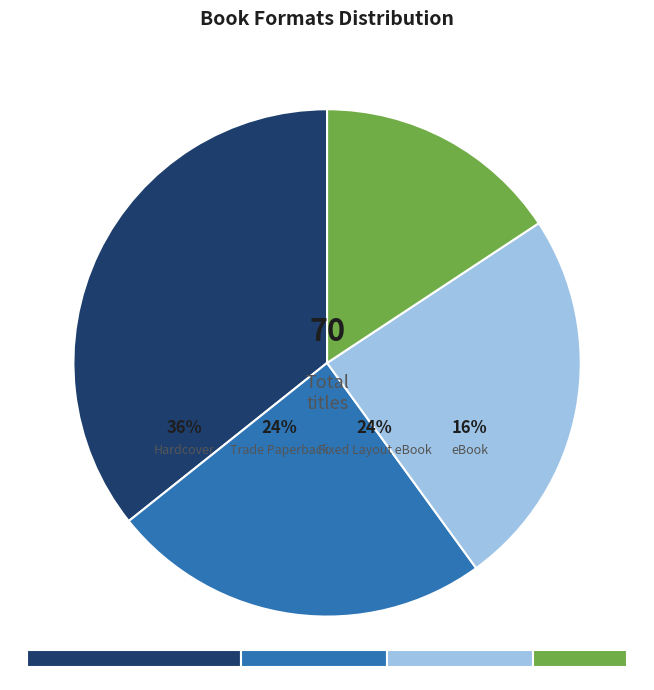

Count the number of slices in the pie.

4